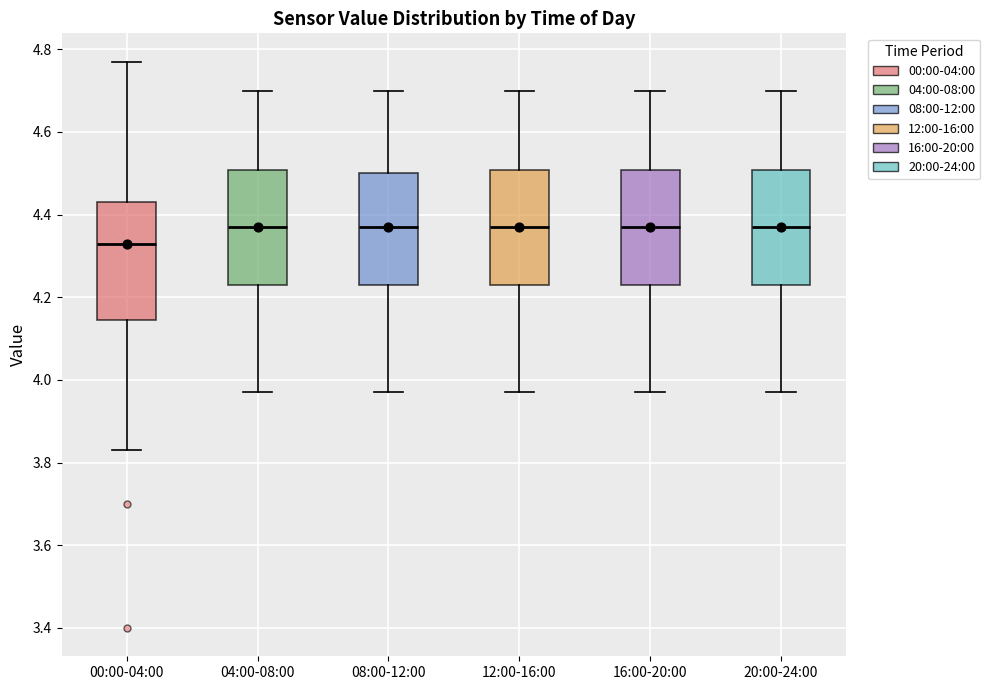

Reading left to right, read every box against the y-axis: the position of its median line, the range the box covers, and the ends of its whiskers. The values are not printed on the chart, so give them approximately, as read against the axis.

00:00-04:00: median 4.34, box 4.14 to 4.44, whiskers 3.84 to 4.78
04:00-08:00: median 4.38, box 4.24 to 4.50, whiskers 3.98 to 4.70
08:00-12:00: median 4.38, box 4.24 to 4.50, whiskers 3.98 to 4.70
12:00-16:00: median 4.38, box 4.24 to 4.50, whiskers 3.98 to 4.70
16:00-20:00: median 4.38, box 4.24 to 4.50, whiskers 3.98 to 4.70
20:00-24:00: median 4.38, box 4.24 to 4.50, whiskers 3.98 to 4.70